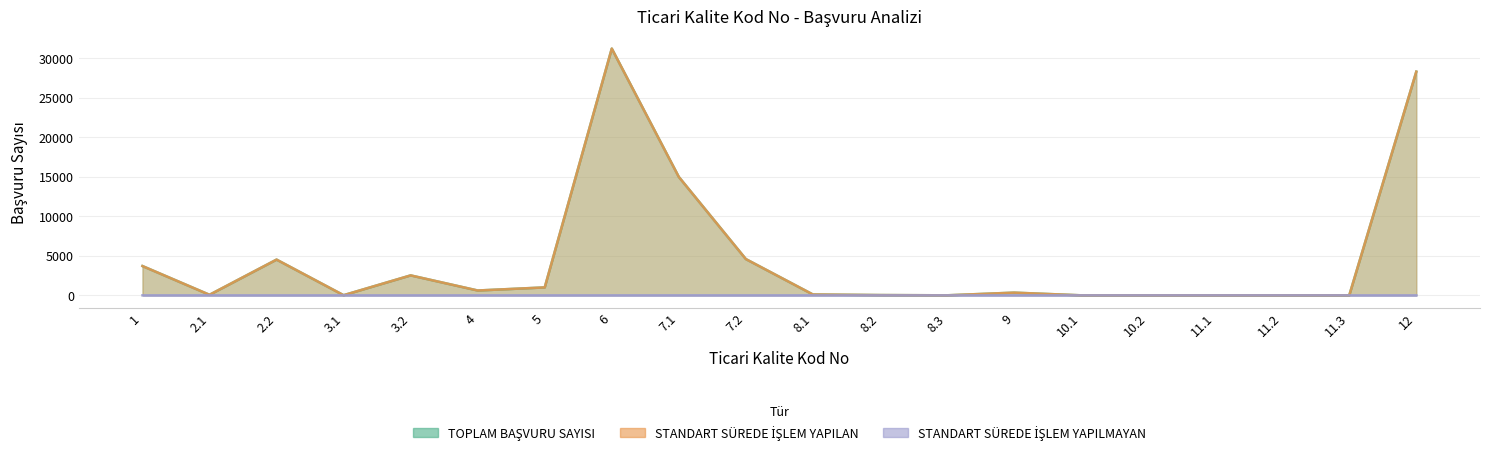

What is the sum of all STANDART SÜREDE İŞLEM YAPILAN values?

91882